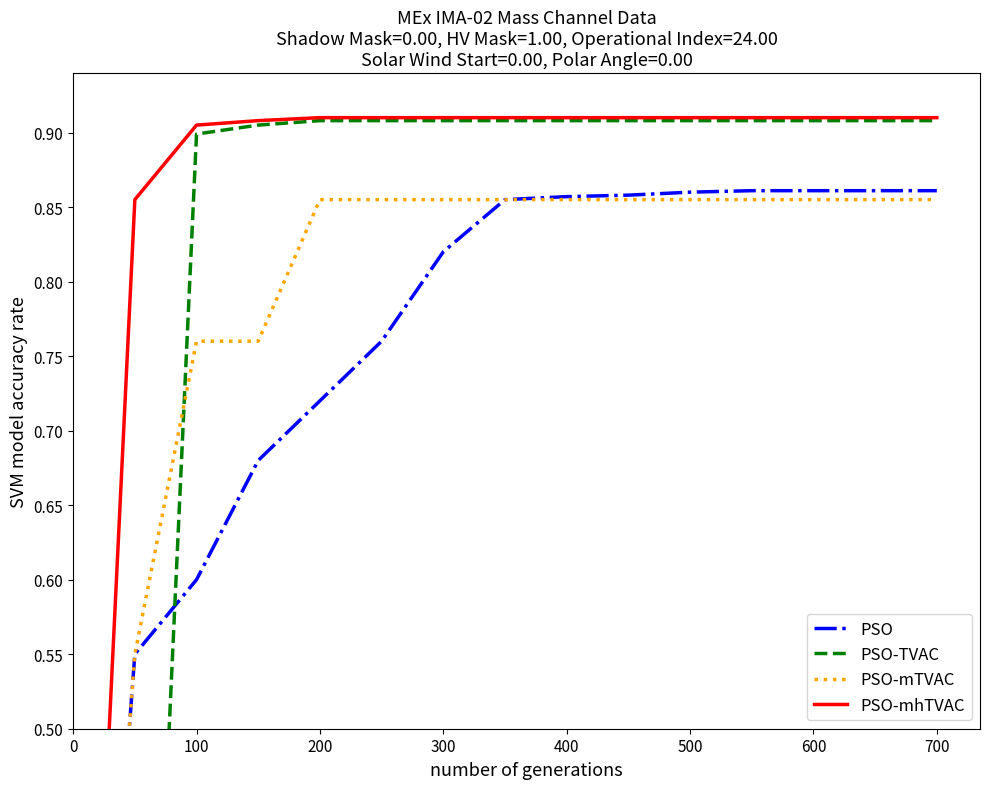

How many values in PSO-TVAC are above zero?

13